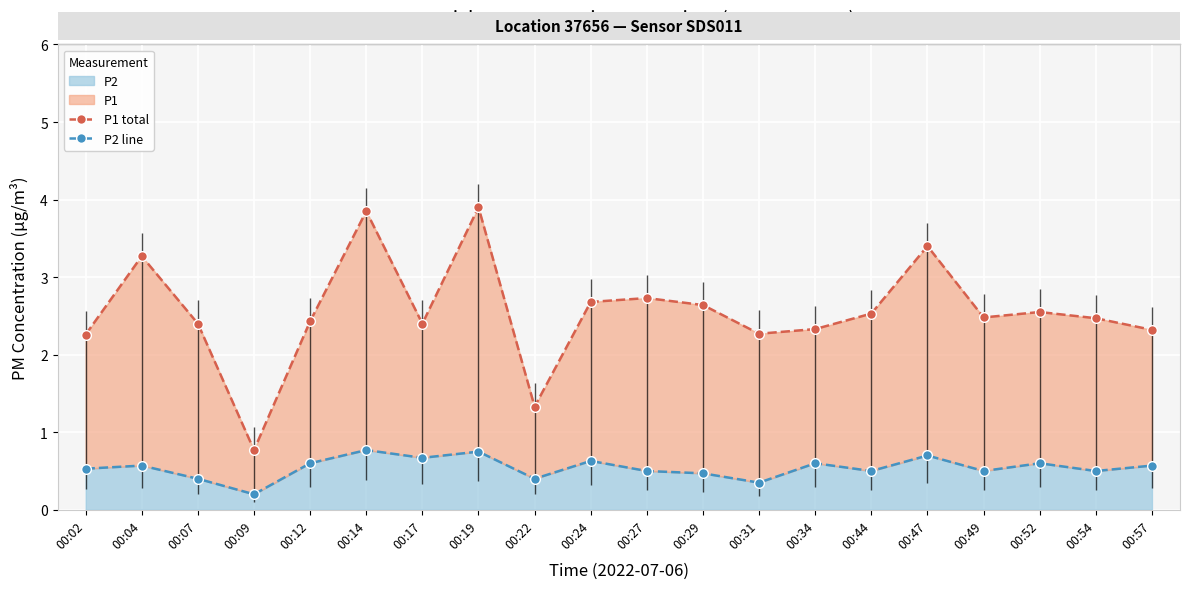

What is the maximum value for P2 line?

0.8